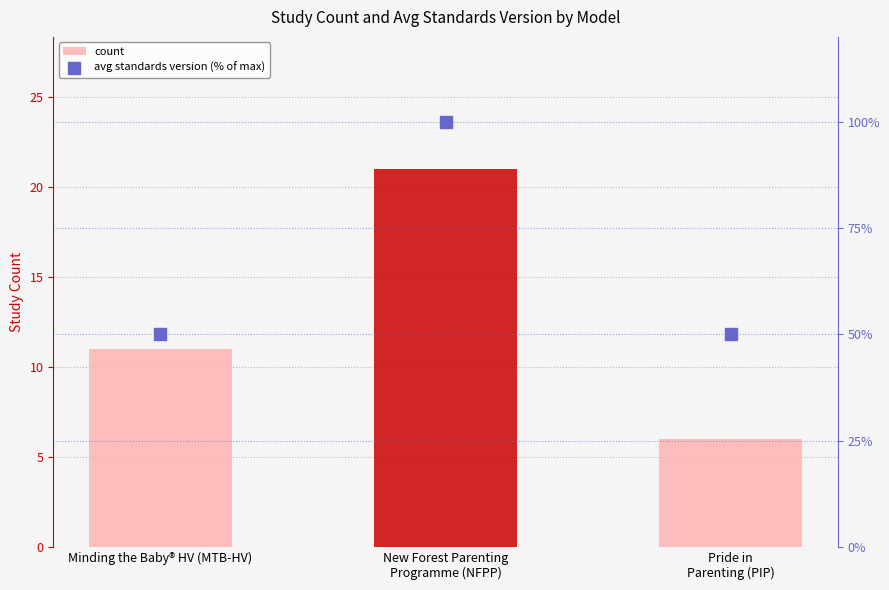

Which series has the largest Y range (max minus min)?

avg standards version (% of max)